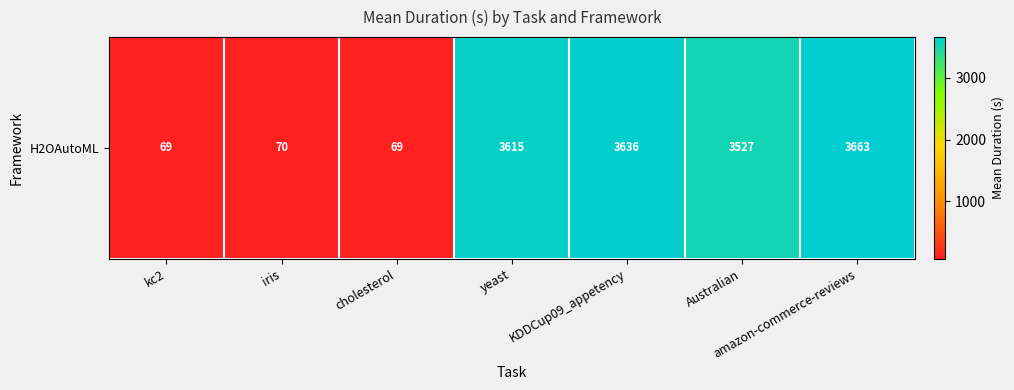

At which category does the chart reach its peak across all series?

amazon-commerce-reviews